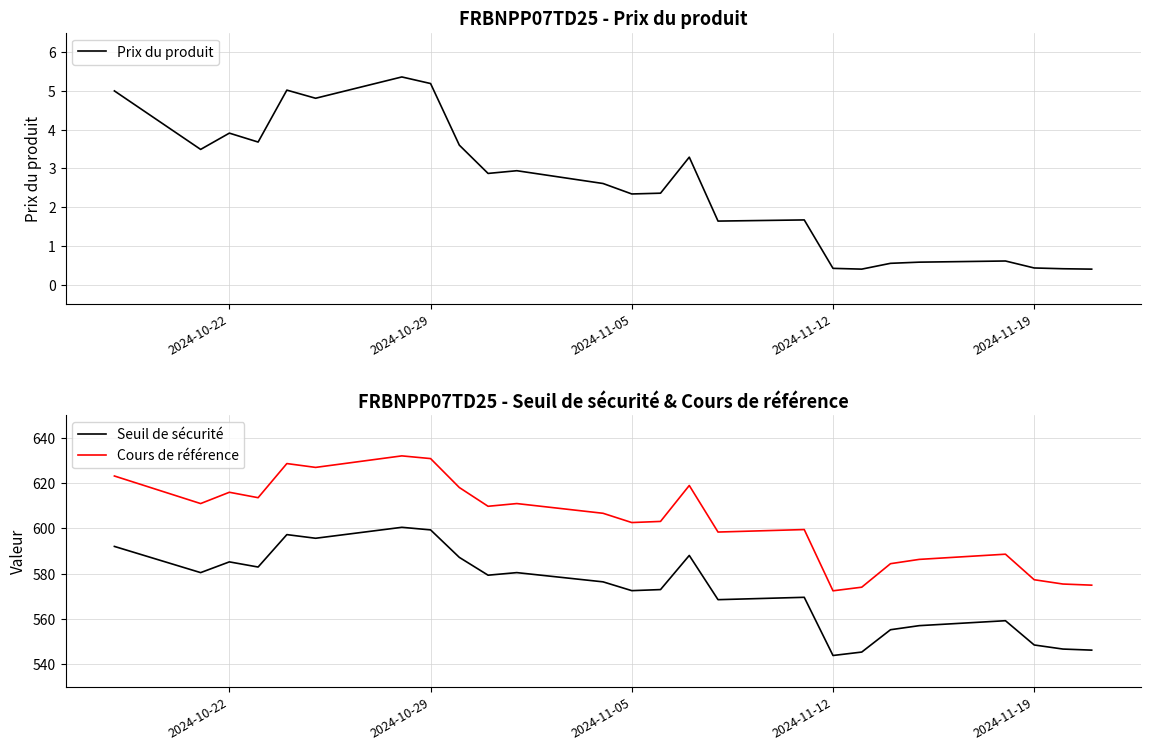

What is the difference between the maximum and minimum values in the Seuil de sécurité series?

56.7